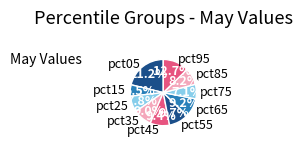

What percentage is NOT represented by pct35?

91.0%